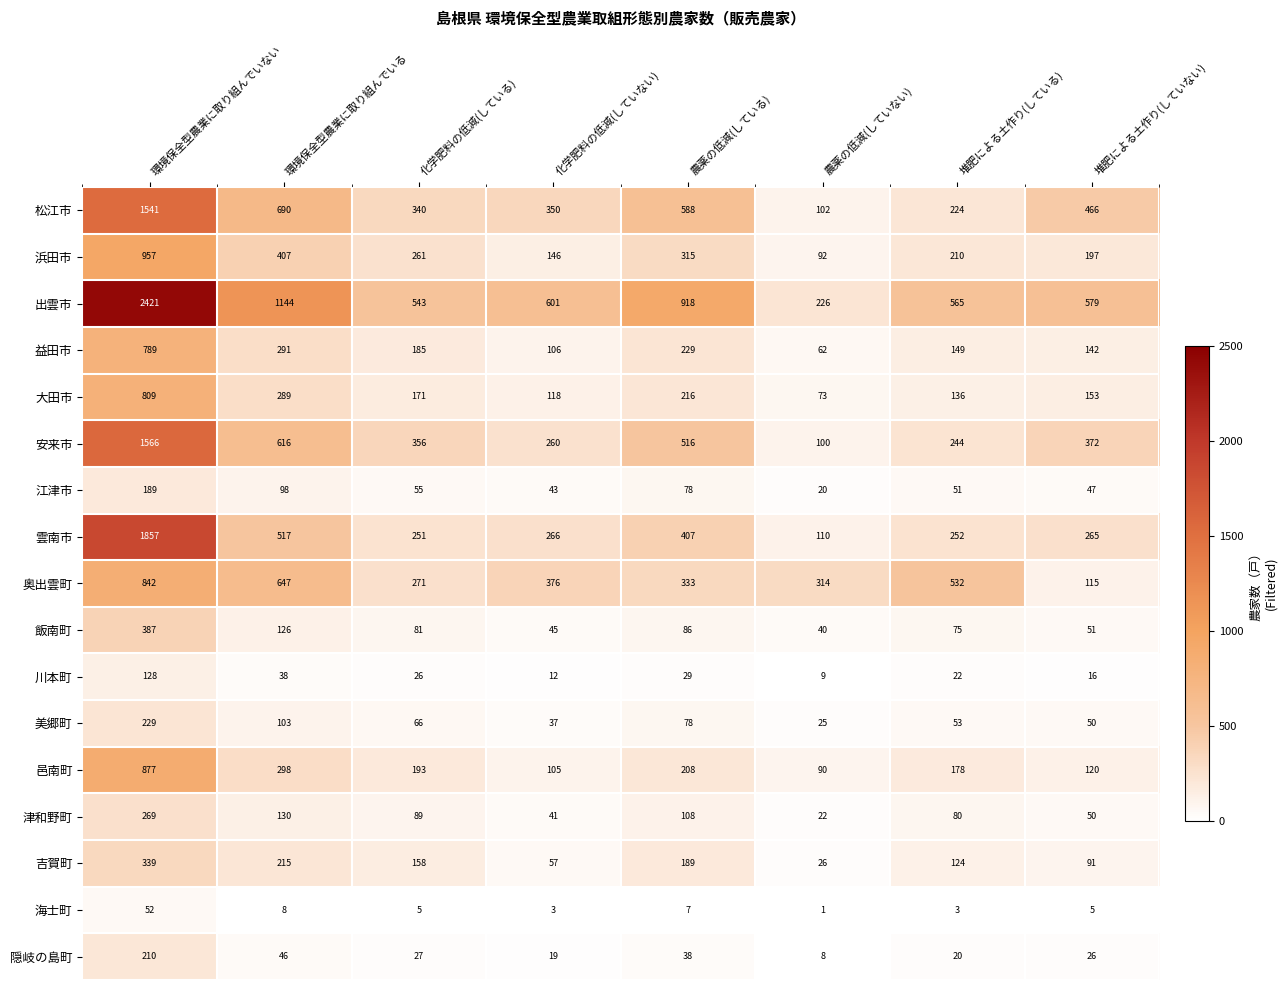

Which category has the lowest value across all series?

農薬の低減(していない)